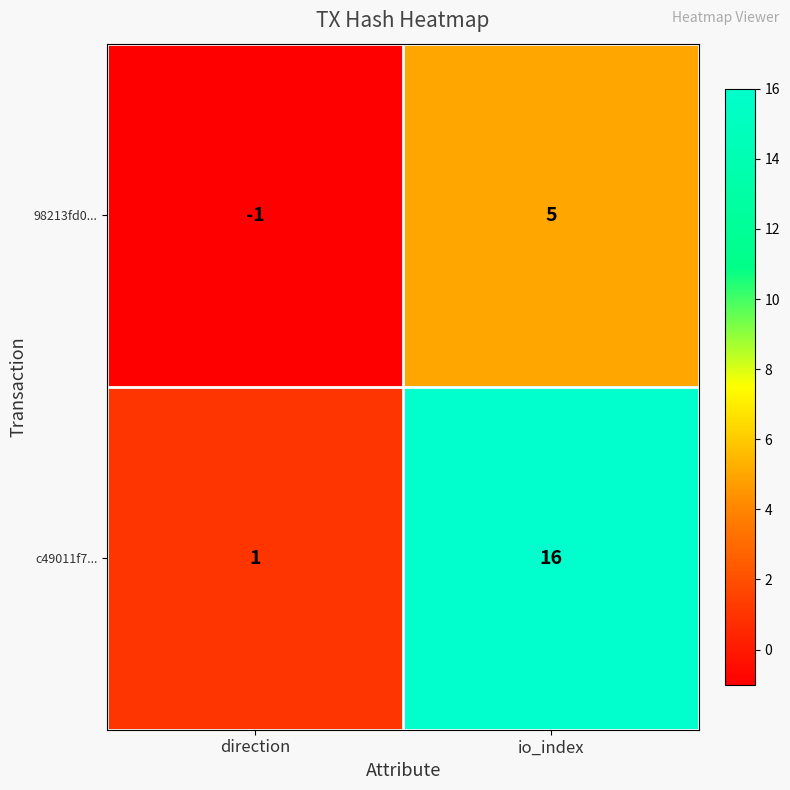

Reading right to left, what are all the values shown in this chart?

98213fd0...: 5	-1
c49011f7...: 16	1